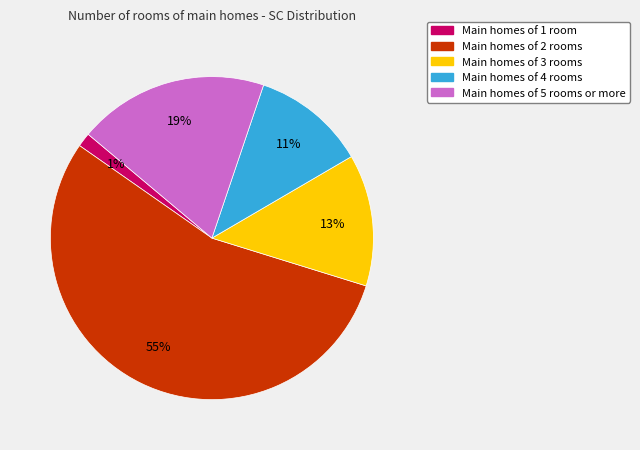

To the nearest percent, what is the average slice percentage?

20%